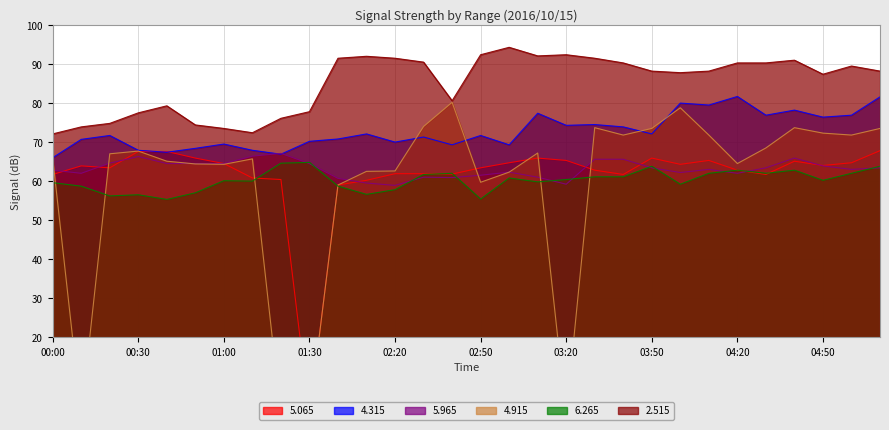

Is it true that   6.265 equals 105.9 at 04:10?

False